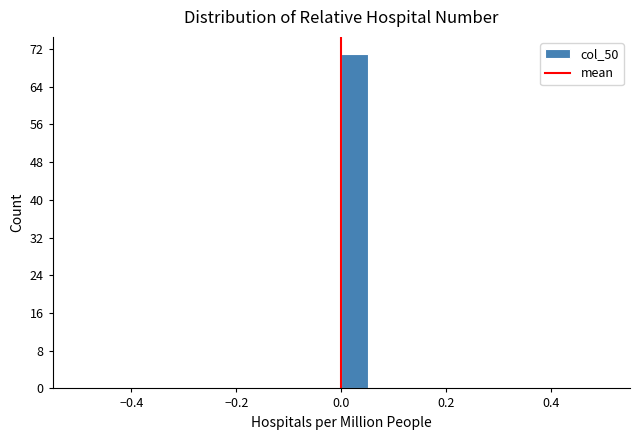

Read against the x-axis, roughly where is the centre of the tallest bar?

0.02